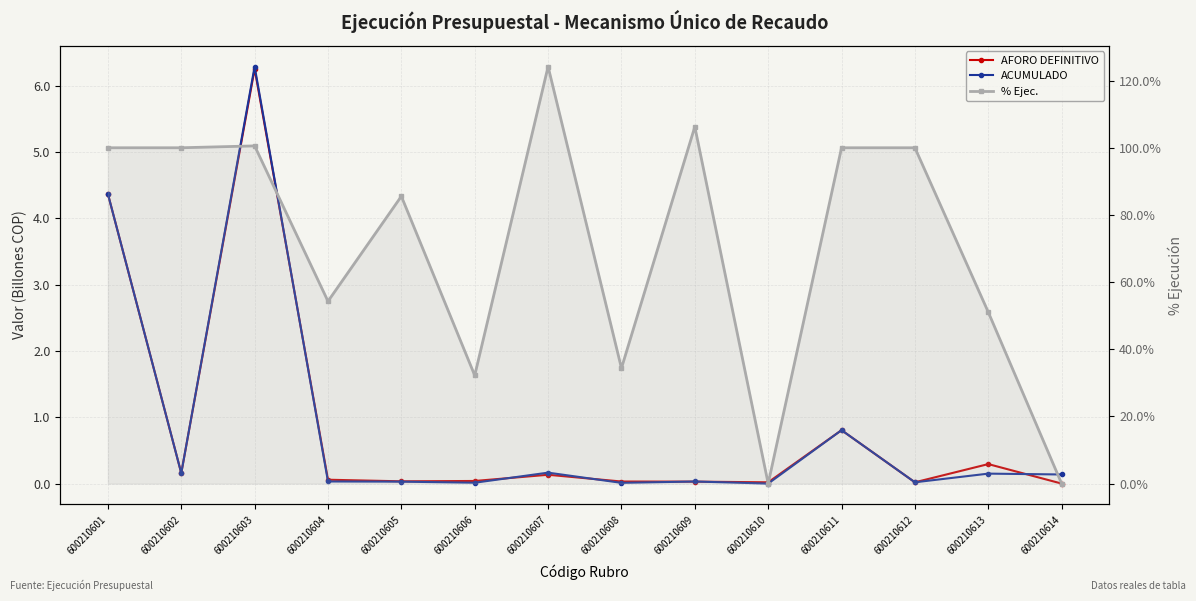

What is the spread (max minus min) of values at 600210604?

0.5